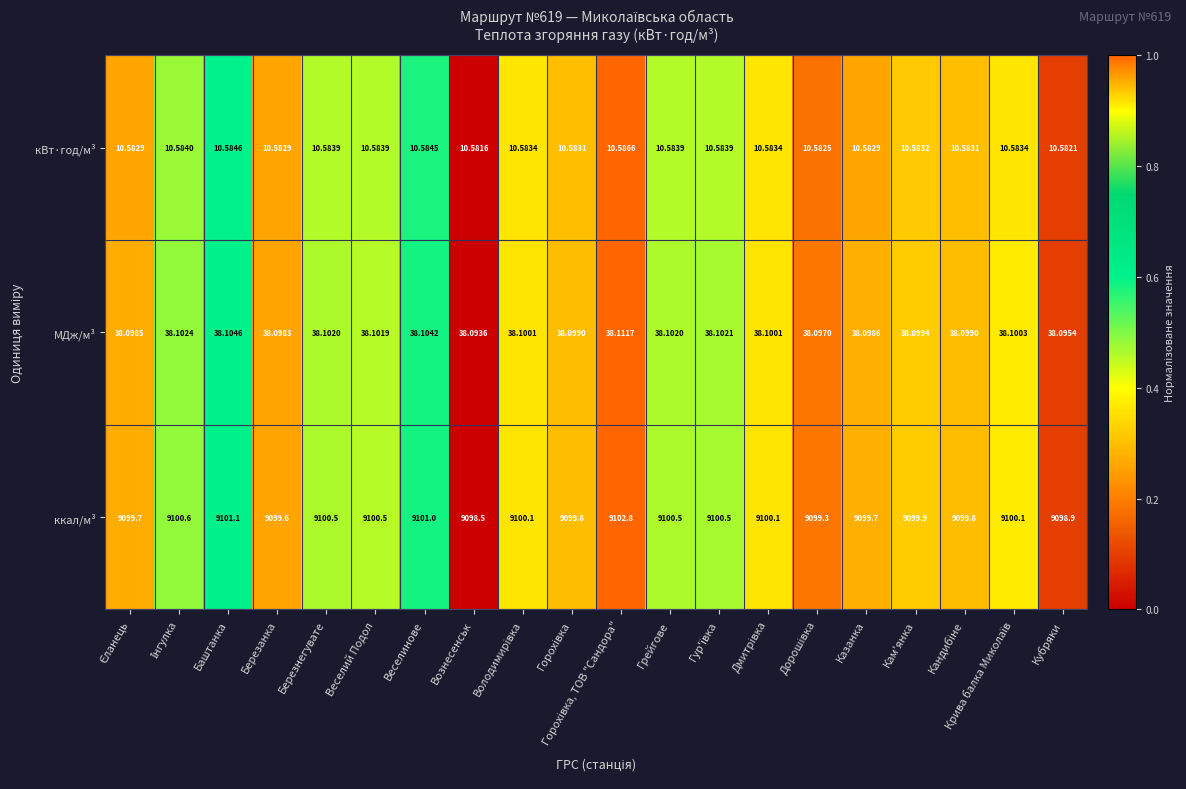

Which series has the largest total across all categories?

ккал/м³